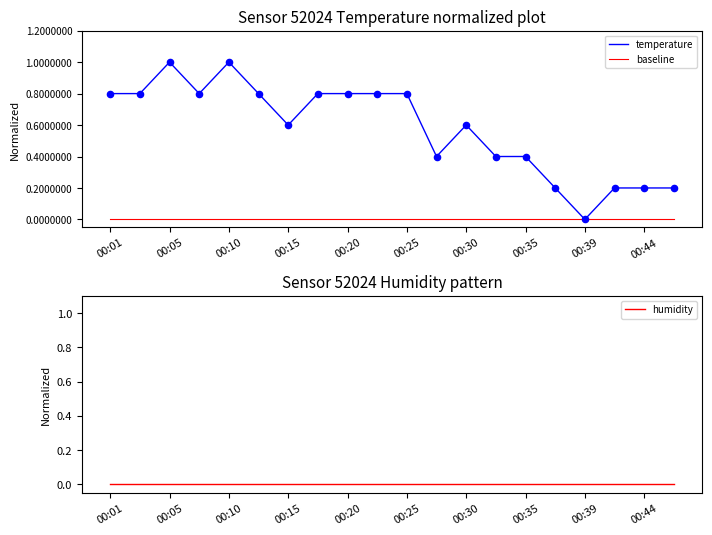

True or false: temperature has a value of 1.0 at 00:10.

True